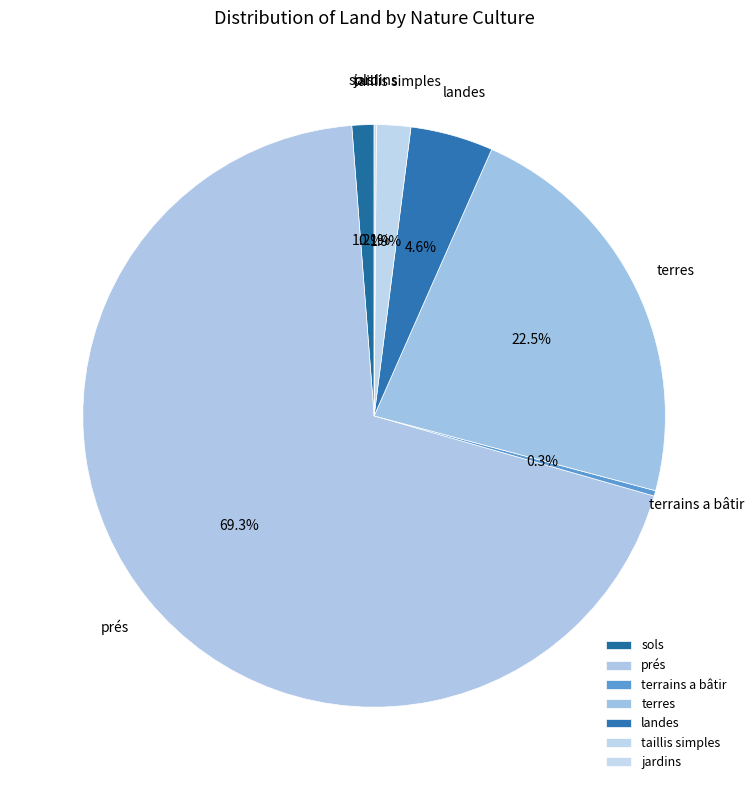

Between sols and landes, which is larger?

landes